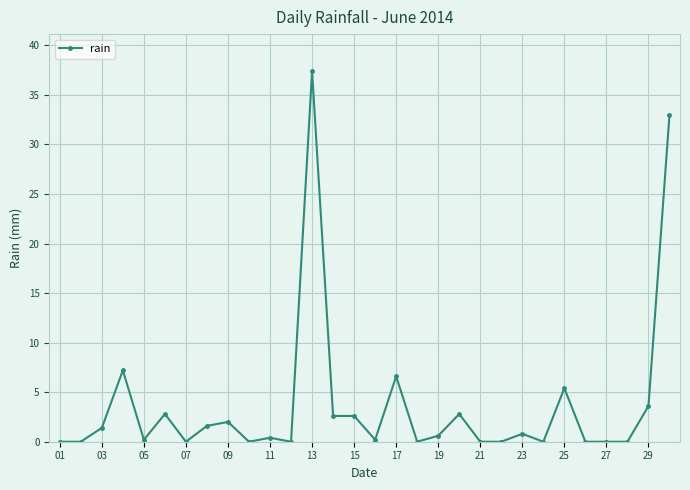

What is the average value?

3.7